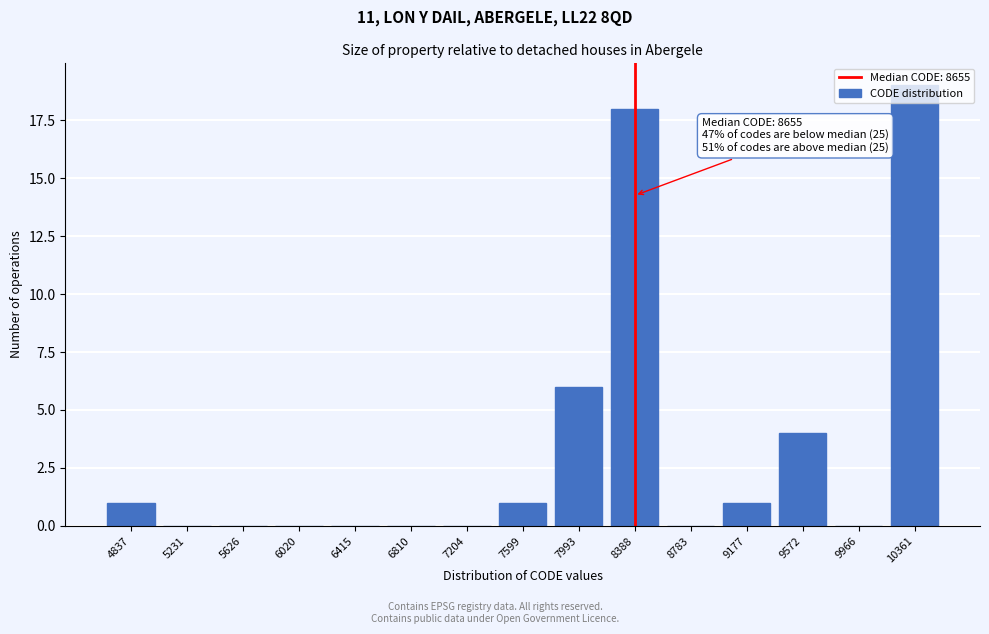

What is the sum of all values?

50